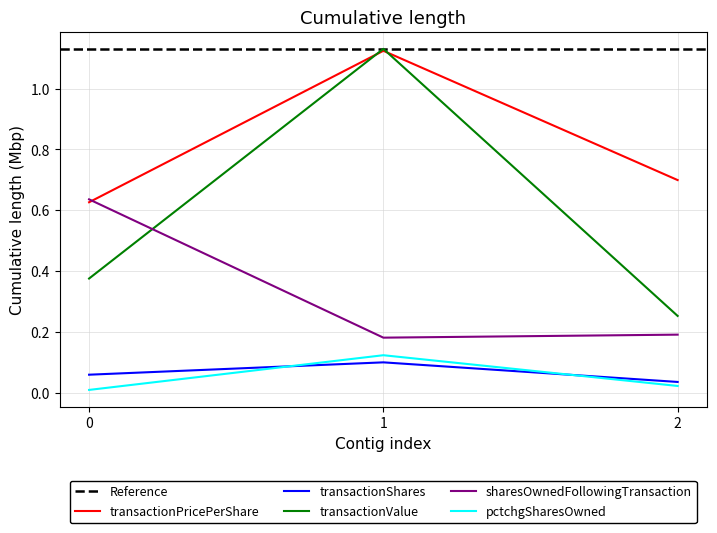

Is the value of sharesOwnedFollowingTransaction at 2 greater than the value of transactionShares at 1?

Yes